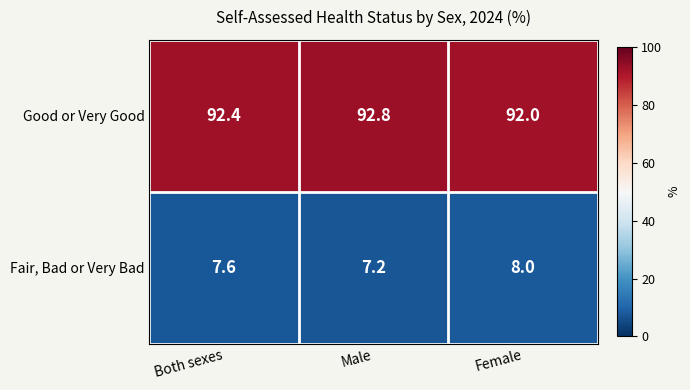

At which category does the chart reach its minimum across all series?

Male